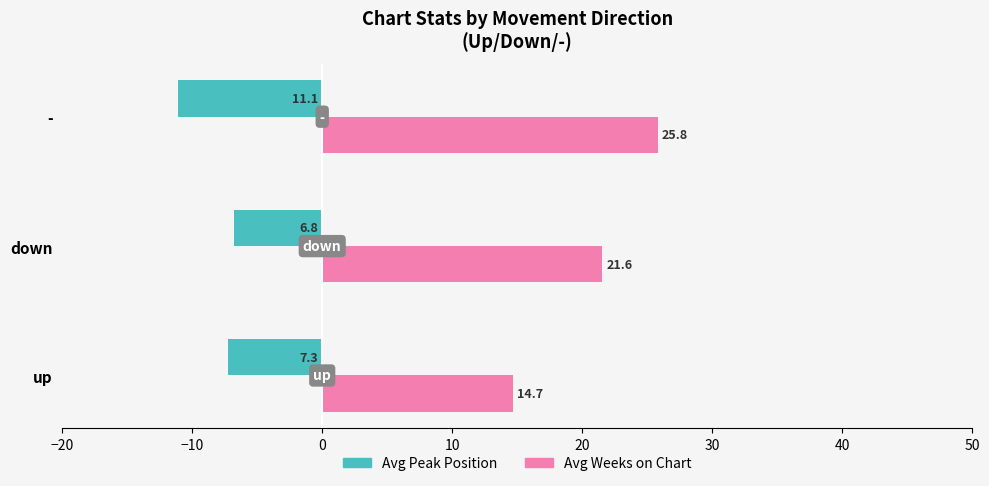

Which series changed the most between up and -?

Avg Weeks on Chart